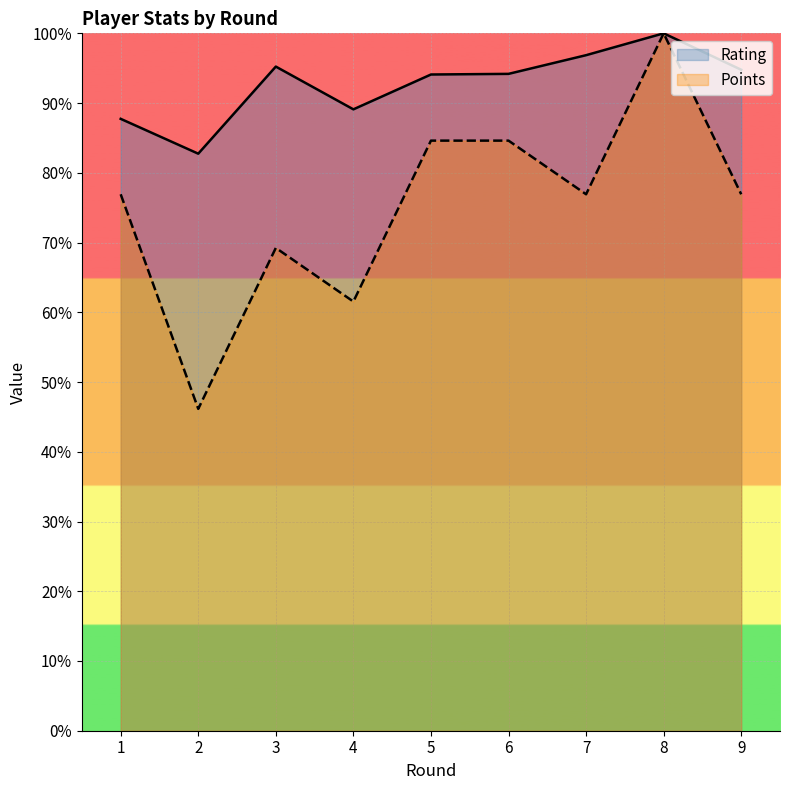

At which category is the sum across all series the highest?

8